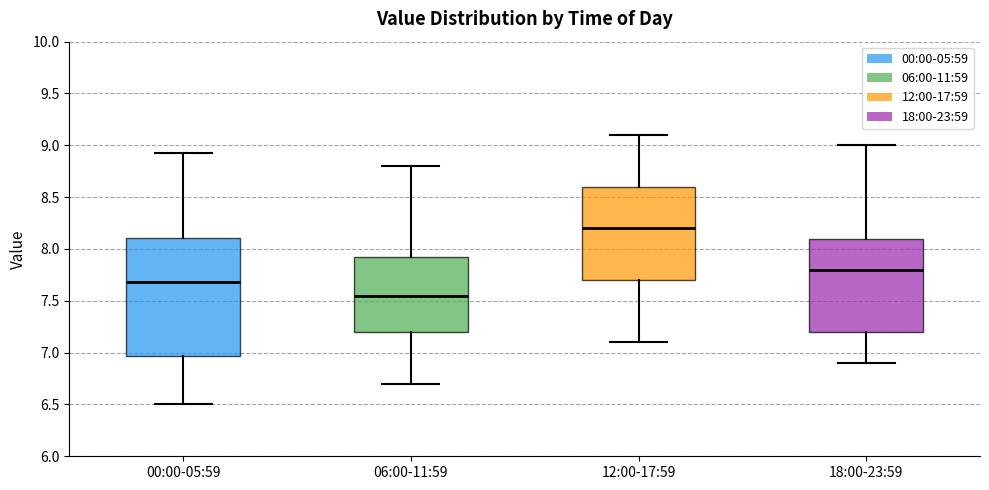

Reading left to right, transcribe this box plot: for each box, give where its median line is, the range the box spans, and where its two whiskers end, as read against the y-axis. The values are not printed on the chart, so give them approximately, as read against the axis.

00:00-05:59: median 7.70, box 6.95 to 8.10, whiskers 6.50 to 8.95
06:00-11:59: median 7.55, box 7.20 to 7.95, whiskers 6.70 to 8.80
12:00-17:59: median 8.20, box 7.70 to 8.60, whiskers 7.10 to 9.10
18:00-23:59: median 7.80, box 7.20 to 8.10, whiskers 6.90 to 9.00